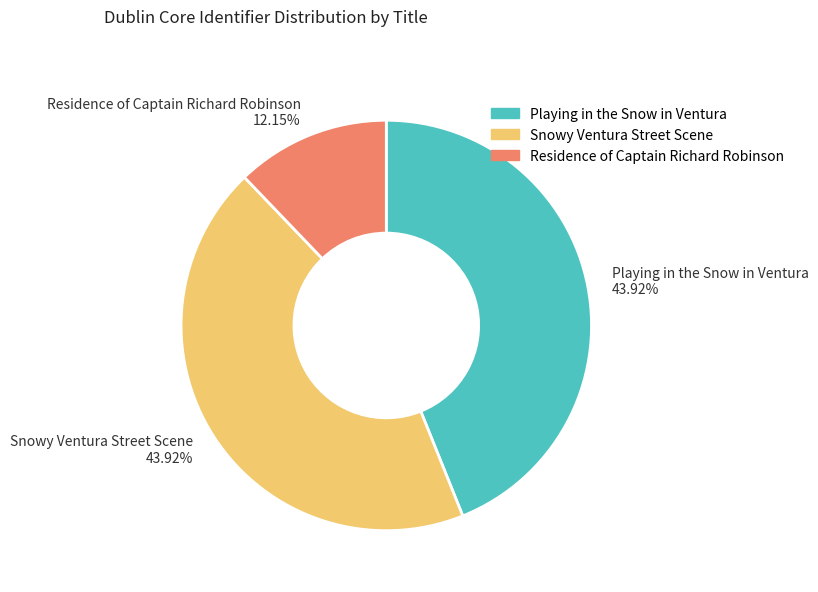

Approximately how many times larger is the value at Playing in the Snow in Ventura 43.92% compared to Snowy Ventura Street Scene 43.92%?

1.0